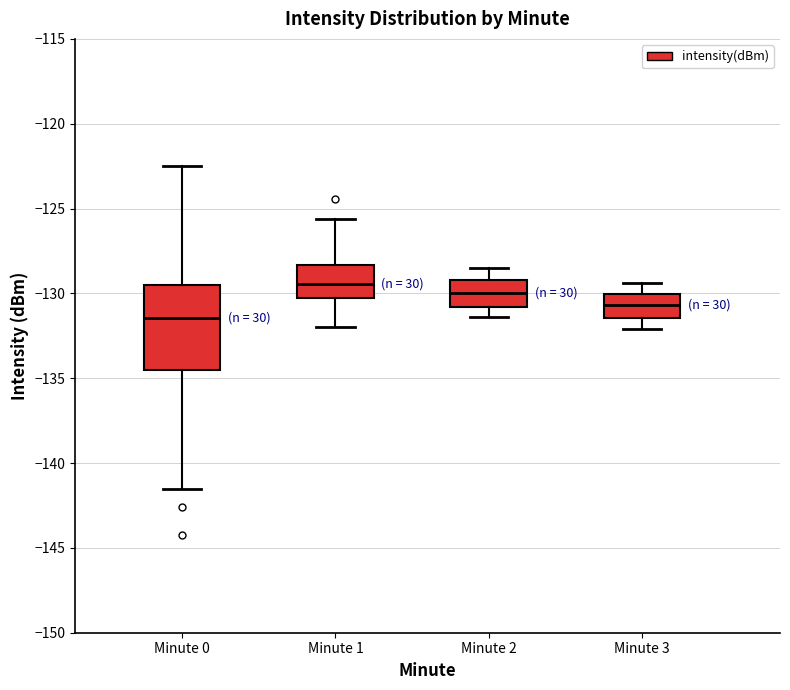

Where does the upper whisker of the box for Minute 1 end on the y-axis? The values are not printed on the chart, so give them approximately, as read against the axis.

-125.5